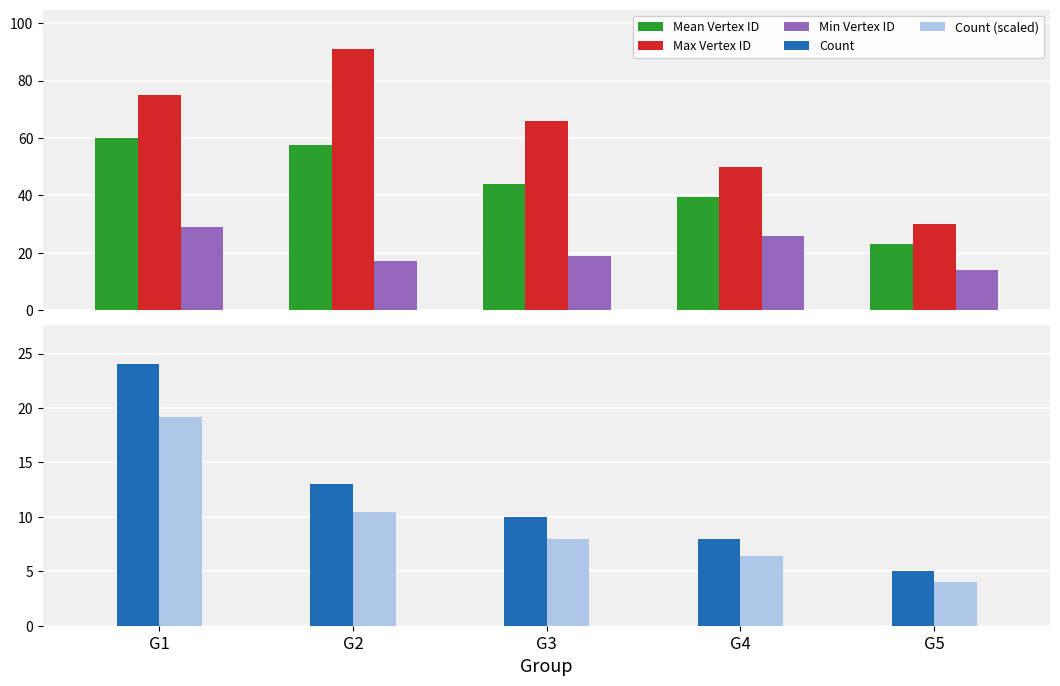

What value does the Count (scaled) series have at G4?

6.4